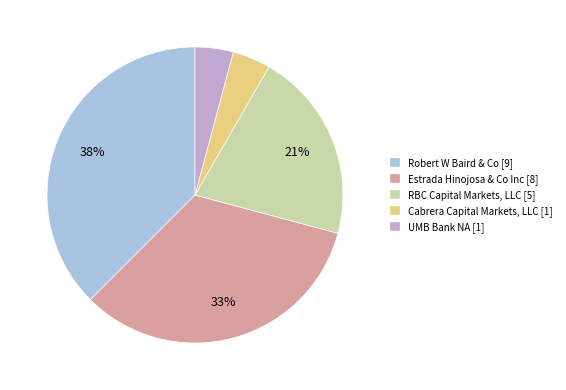

Is there any slice that represents more than half of the pie?

No